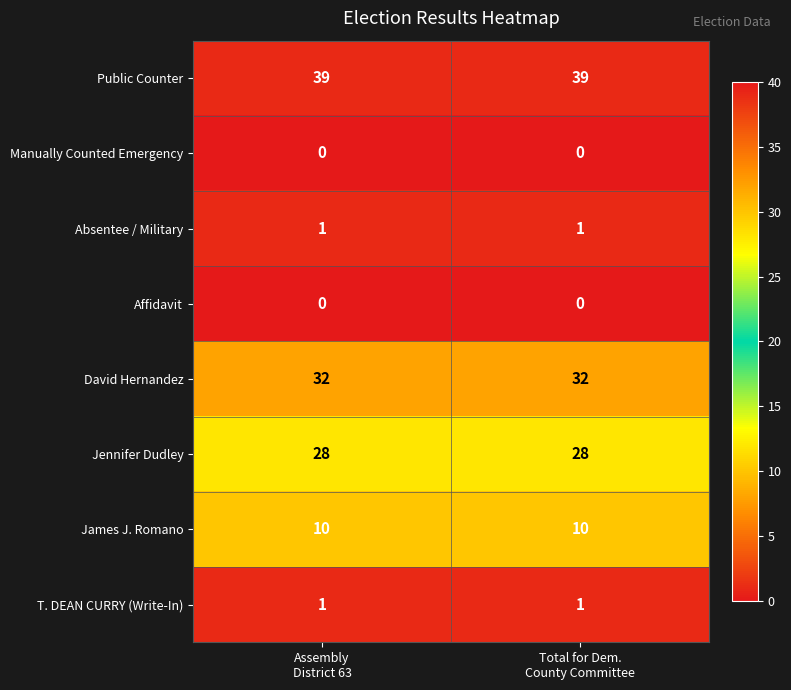

What is the maximum value for Public Counter?

39